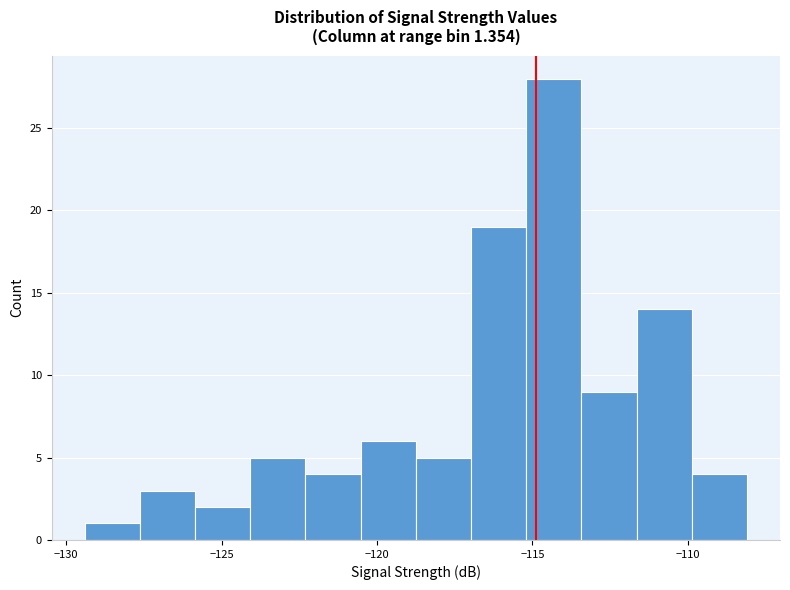

Around what value on the x-axis is the tallest bar? Give the approximate position of its centre, as read against the axis.

-114.5